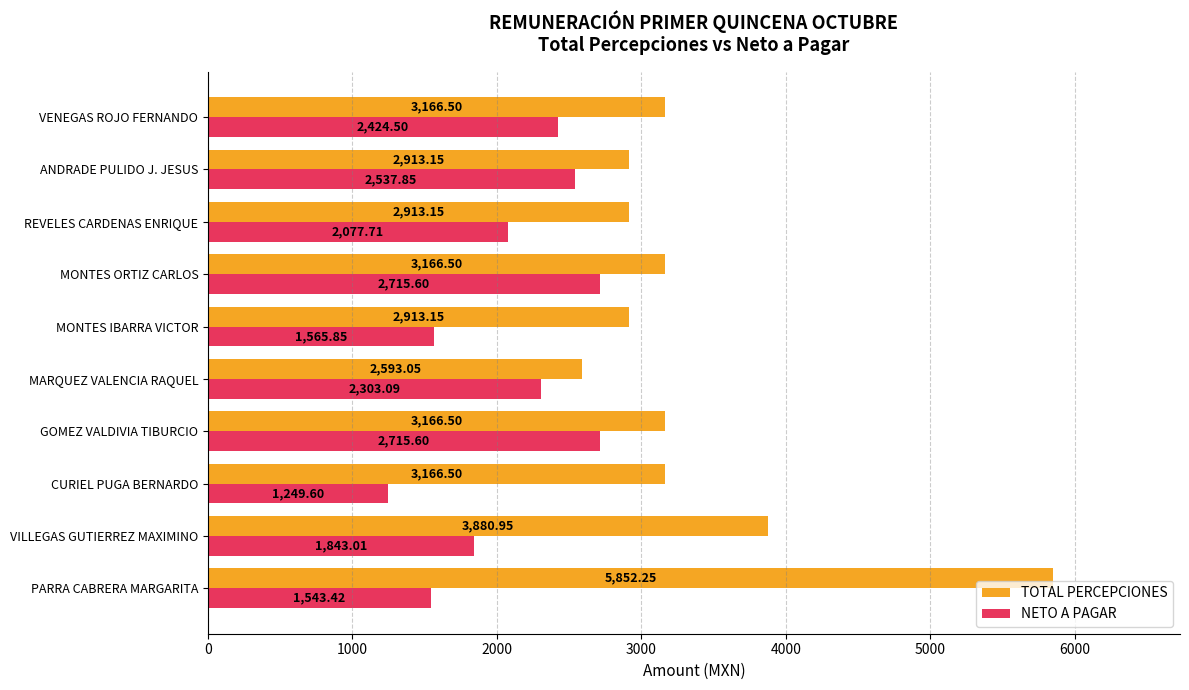

Which series has the widest spread of values?

TOTAL PERCEPCIONES